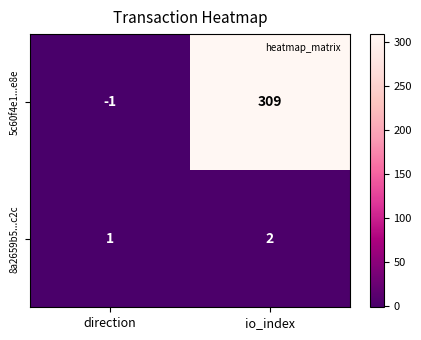

What is the spread (max minus min) of values at io_index?

307